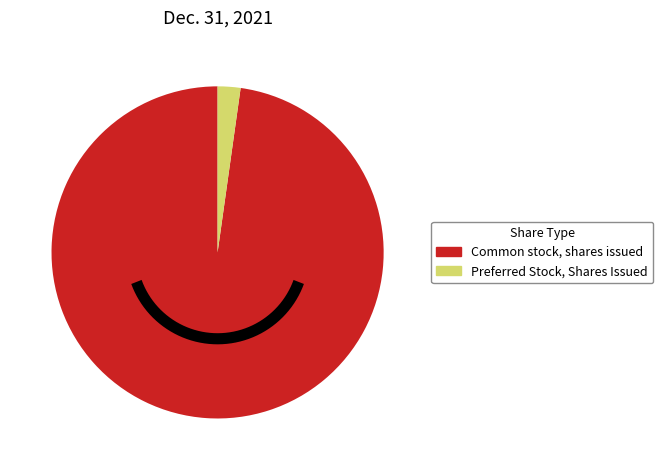

Count the number of slices in the pie.

2